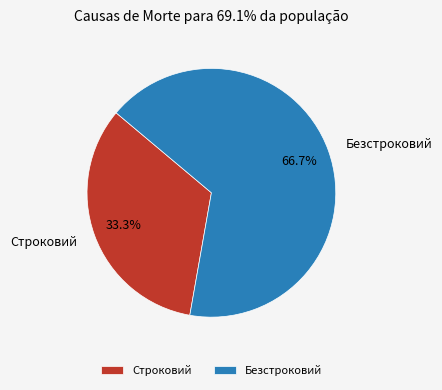

Which category has the biggest portion of the pie?

Безстроковий